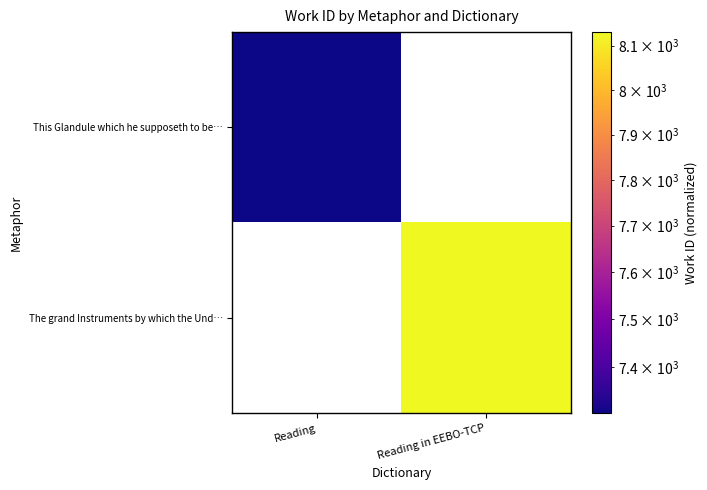

Which category has the lowest value in the The grand Instruments by which the Und… series?

Reading